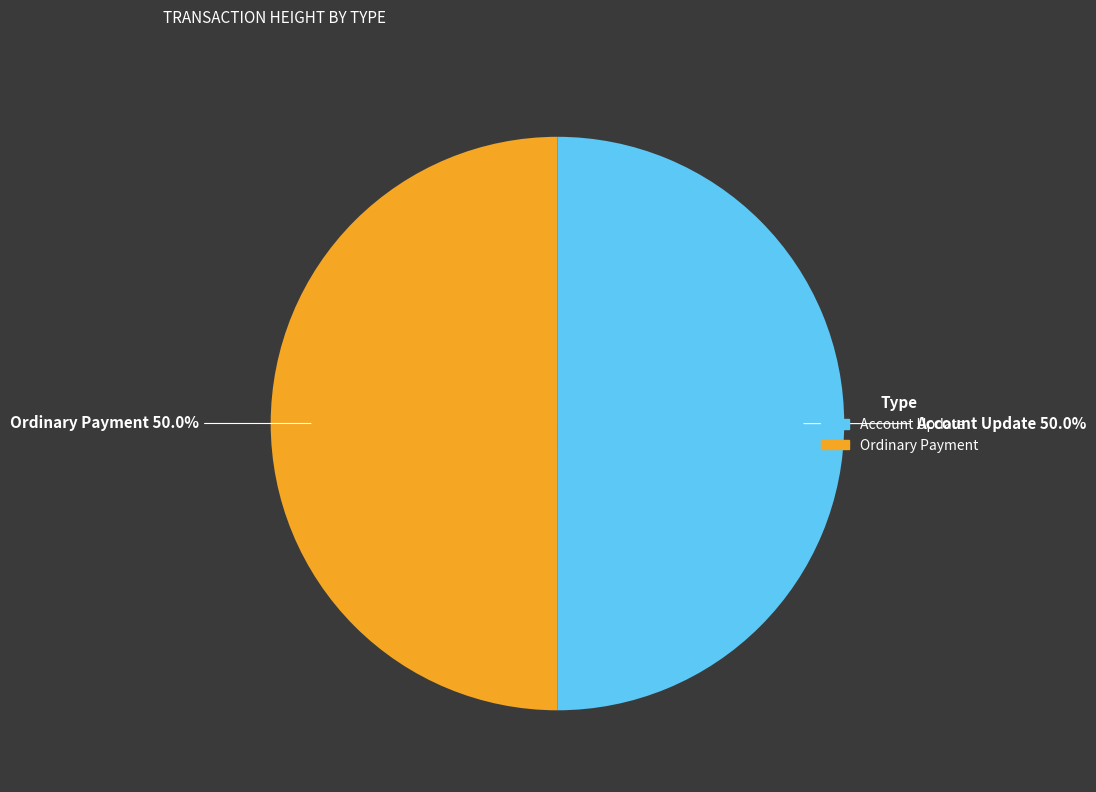

To the nearest percent, what is the difference between the largest and smallest slice percentages?

0%